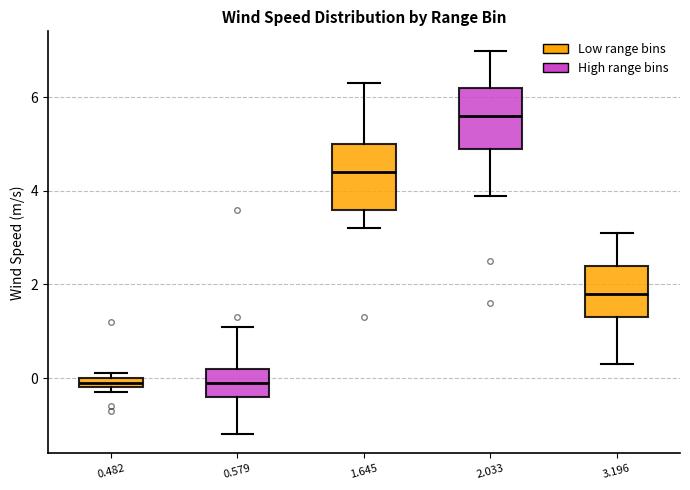

Which box has the highest median line?

2.033